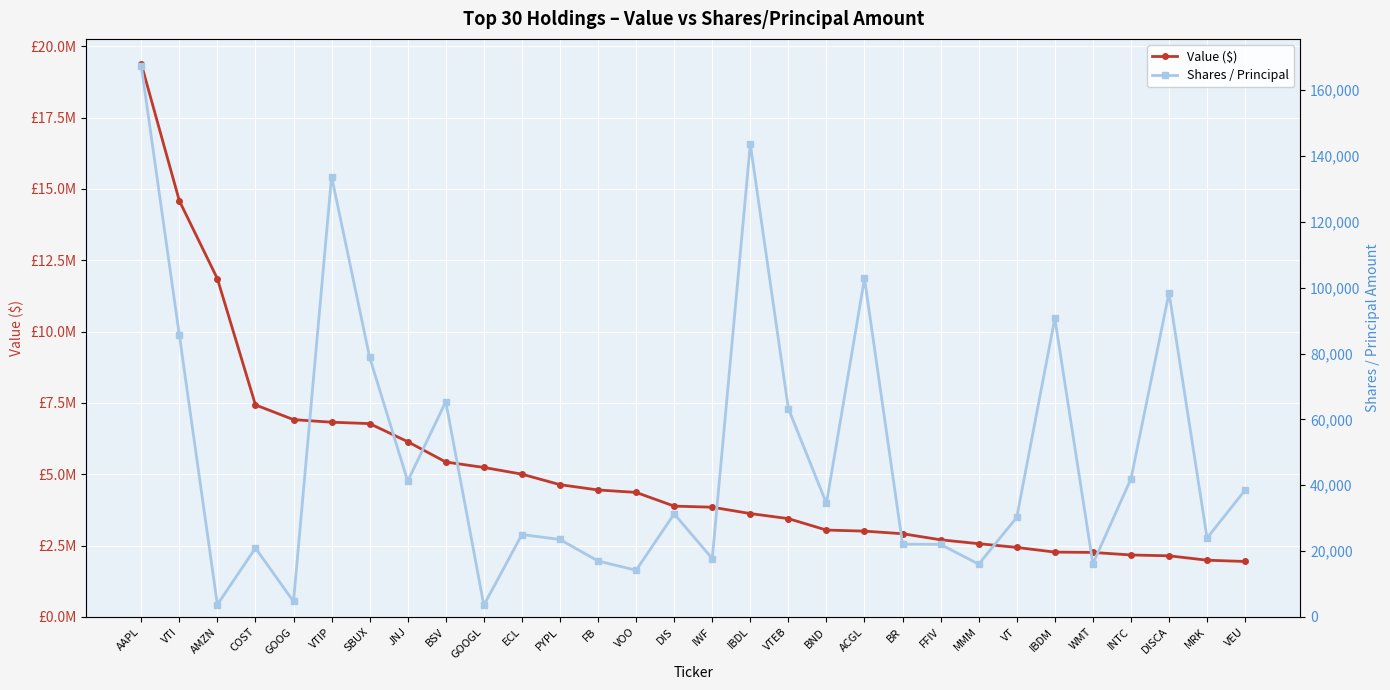

Reading right to left, what are all the values shown in this chart?

Value ($): 1944000	1989000	2143000	2172000	2261000	2273000	2437000	2568000	2704000	2917000	3008000	3045000	3446000	3623000	3847000	3884000	4365000	4450000	4636000	5004000	5239000	5430000	6142000	6776000	6825000	6915000	7431000	11855000	14586000	19386000
Shares / Principal: 38550	23977	98440	41947	16164	90710	30234	16035	22030	22104	102807	34506	63300	143610	17738	31304	14189	16990	23531	25039	3575	65381	41254	78862	133765	4705	20932	3765	85648	167394